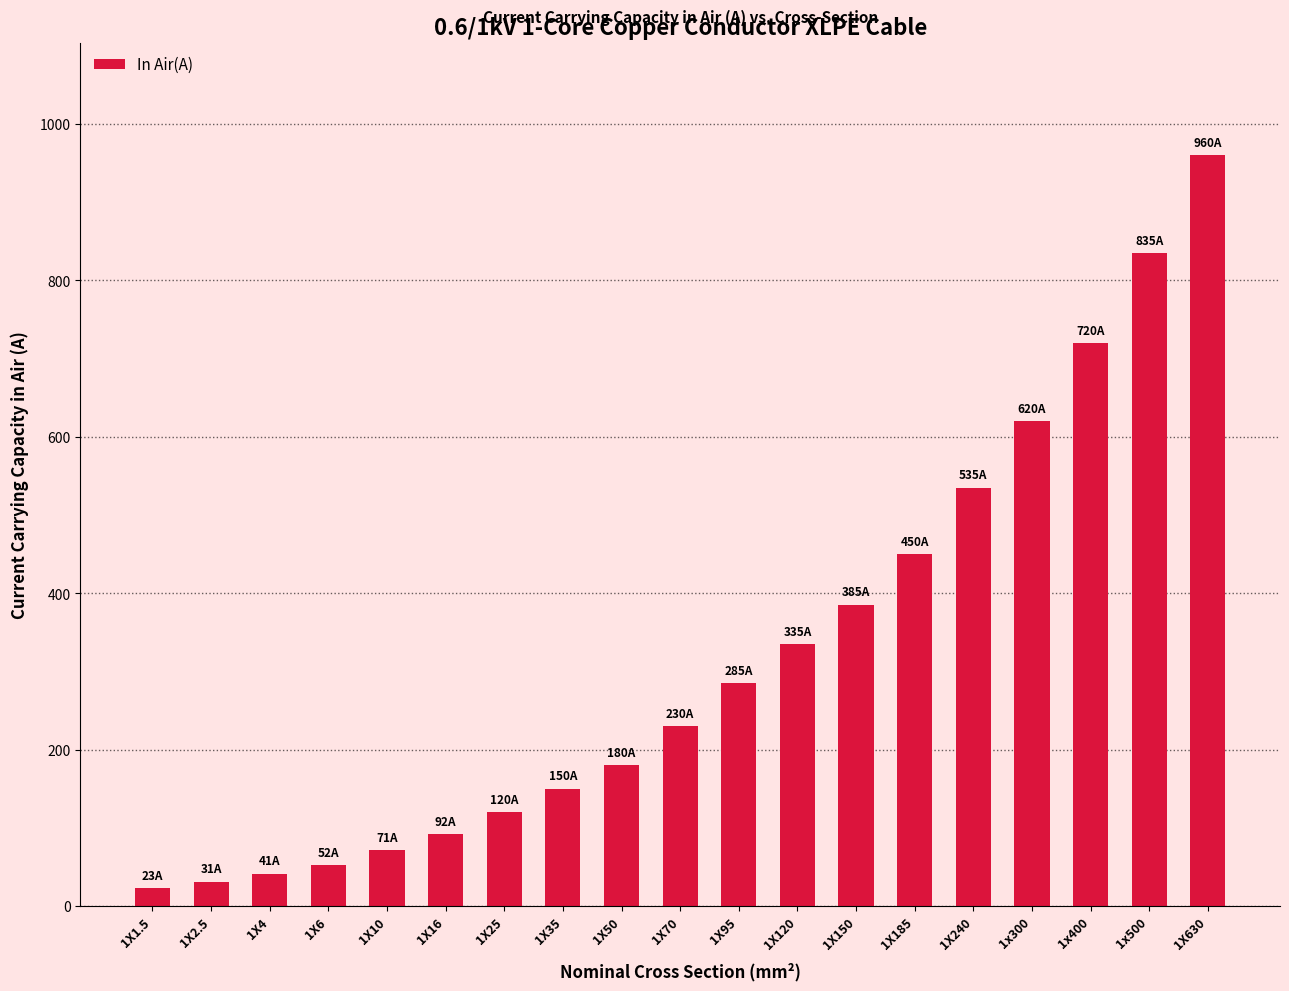

Reading right to left, extract all data points from this chart.

1X630=960	1x500=835	1x400=720	1x300=620	1X240=535	1X185=450	1X150=385	1X120=335	1X95=285	1X70=230	1X50=180	1X35=150	1X25=120	1X16=92	1X10=71	1X6=52	1X4=41	1X2.5=31	1X1.5=23